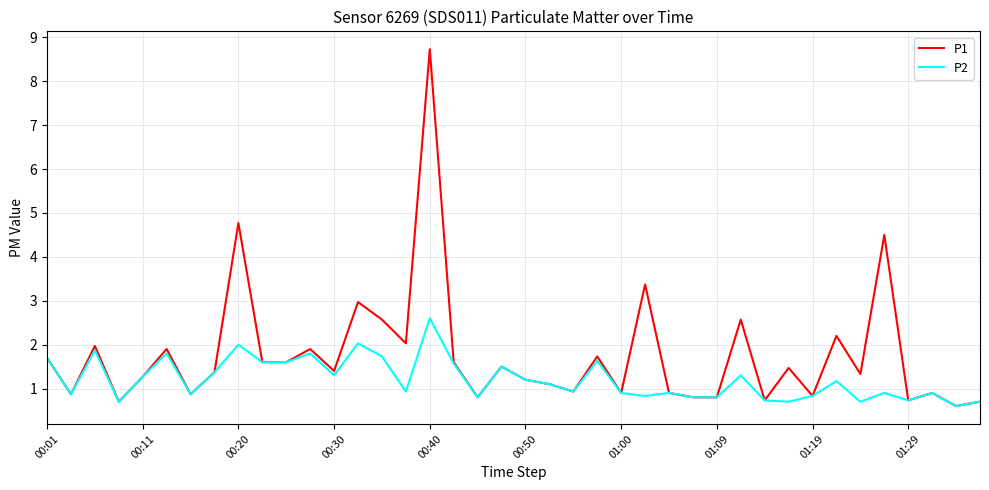

Which series has the largest total across all categories?

P1